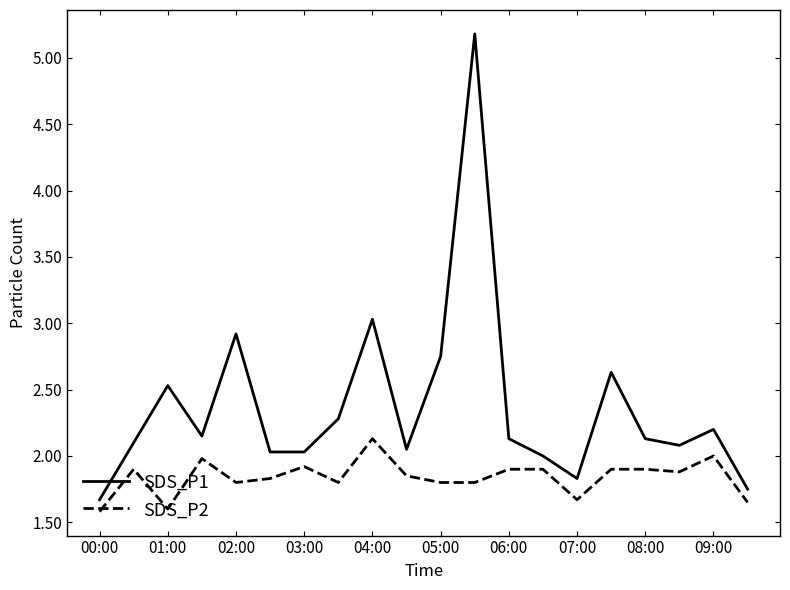

Rank the series by their average value, from highest to lowest.

SDS_P1, SDS_P2